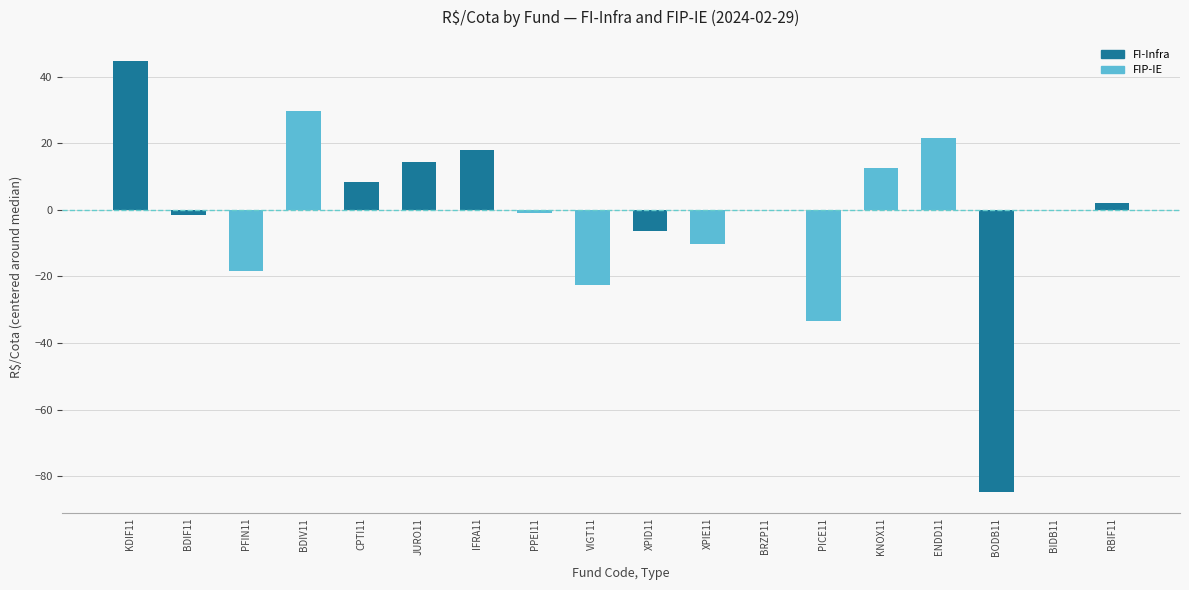

What is the change in value from KNOX11 to BODB11?

-97.3